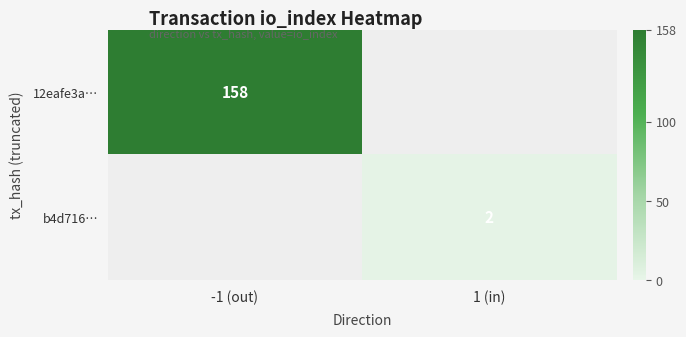

The value of b4d716… at 1 (in) is 4. True or false?

False